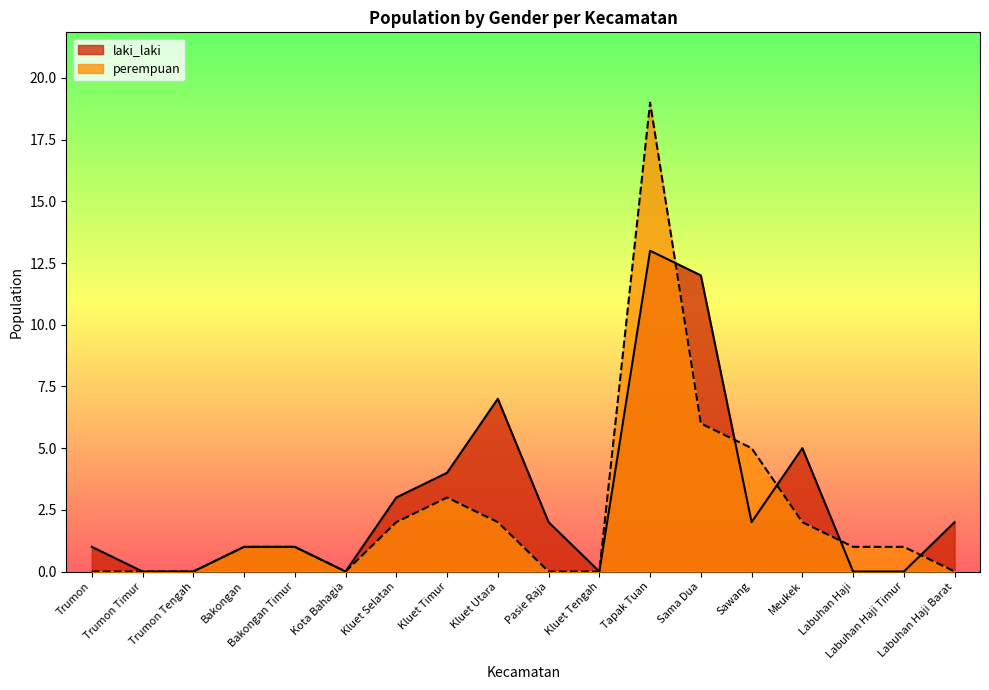

How many intersections are there between perempuan and laki_laki?

5